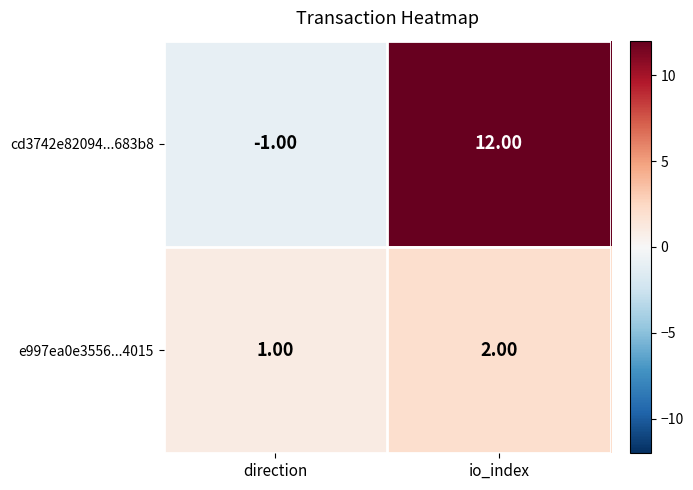

What is the difference between the highest and lowest values at io_index?

10